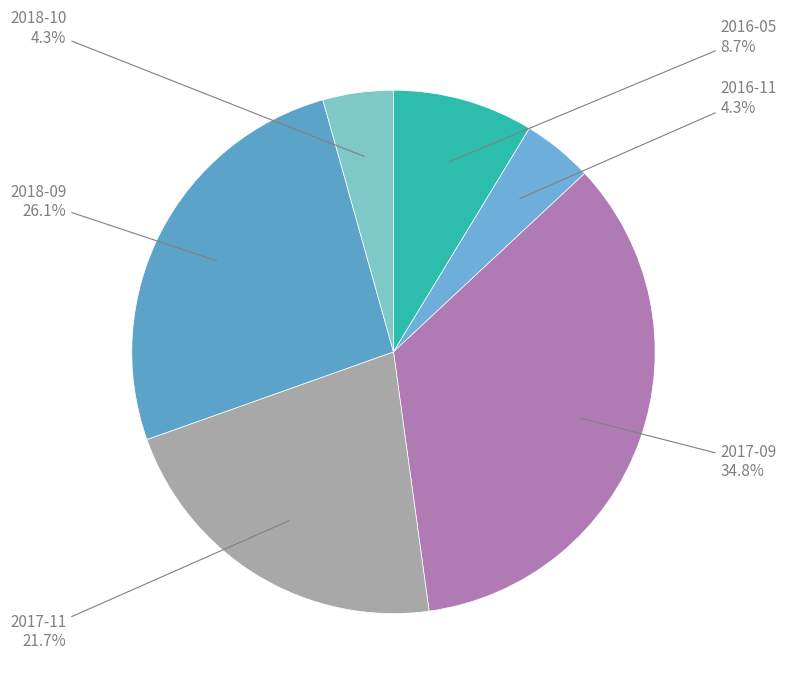

What percentage is the 2017-11 slice, to the nearest percent?

22%